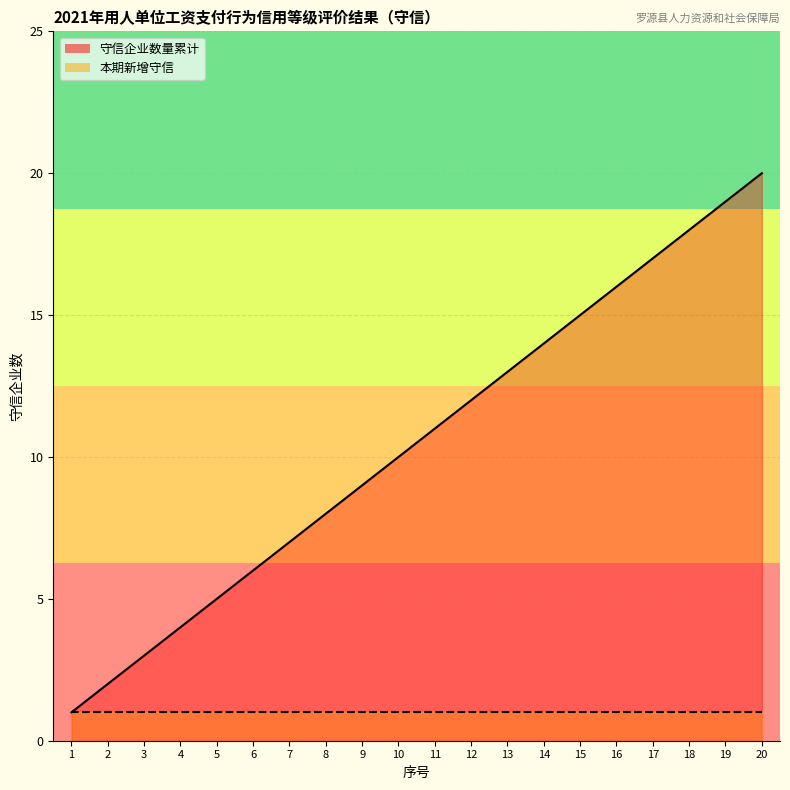

What is the approximate value at 8, to the nearest 5?

10